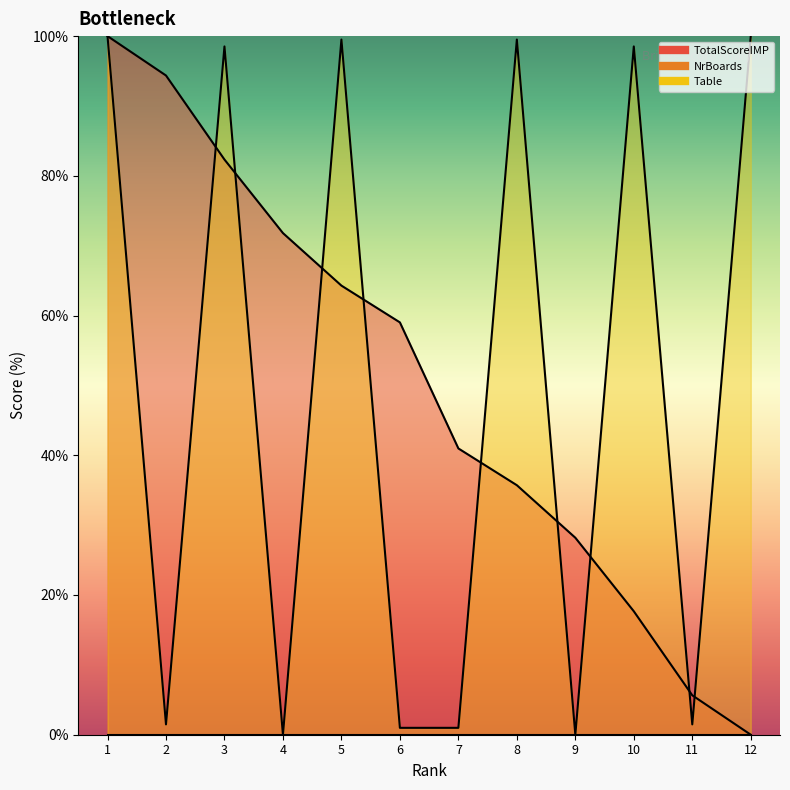

What is the spread (max minus min) of values at 6?

58.0